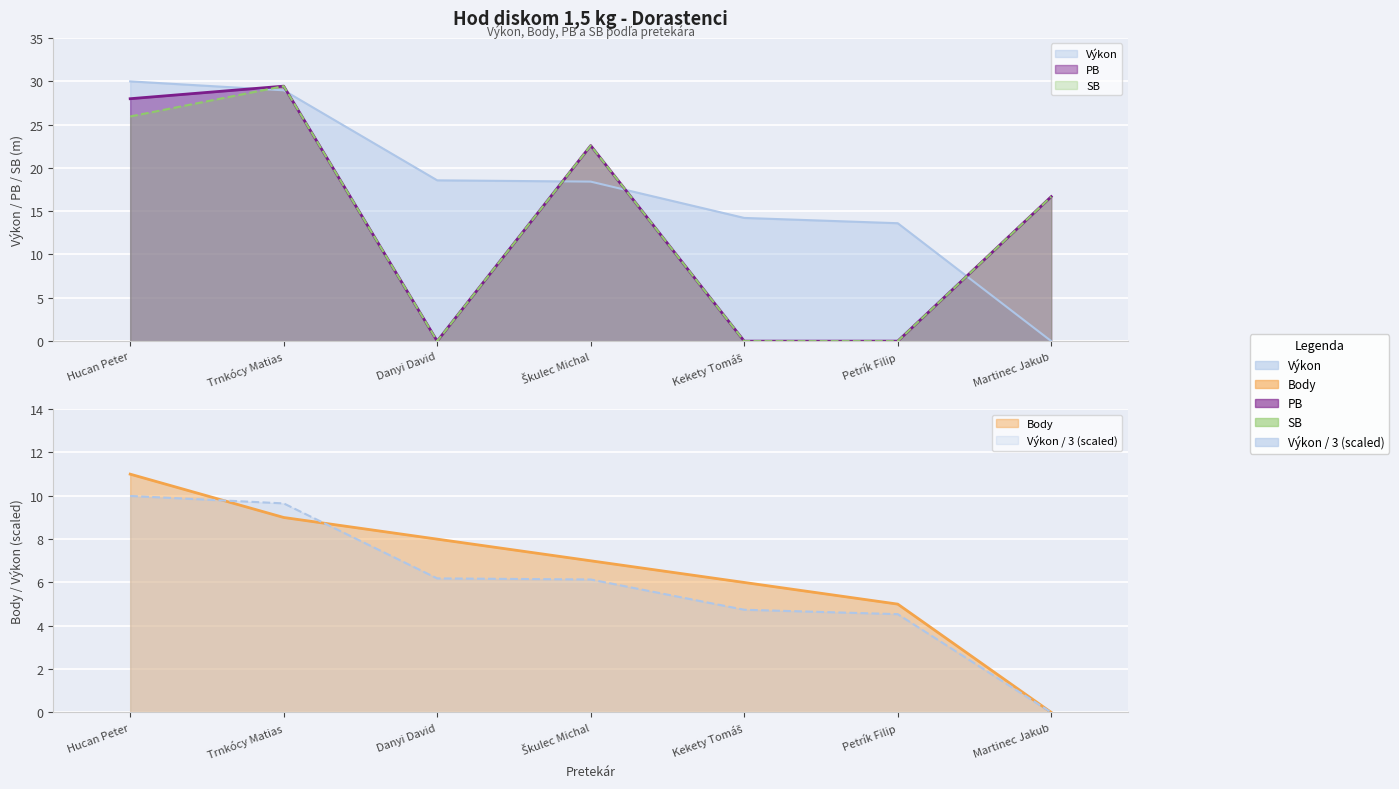

What is the spread (max minus min) of values at Škulec Michal?

15.6